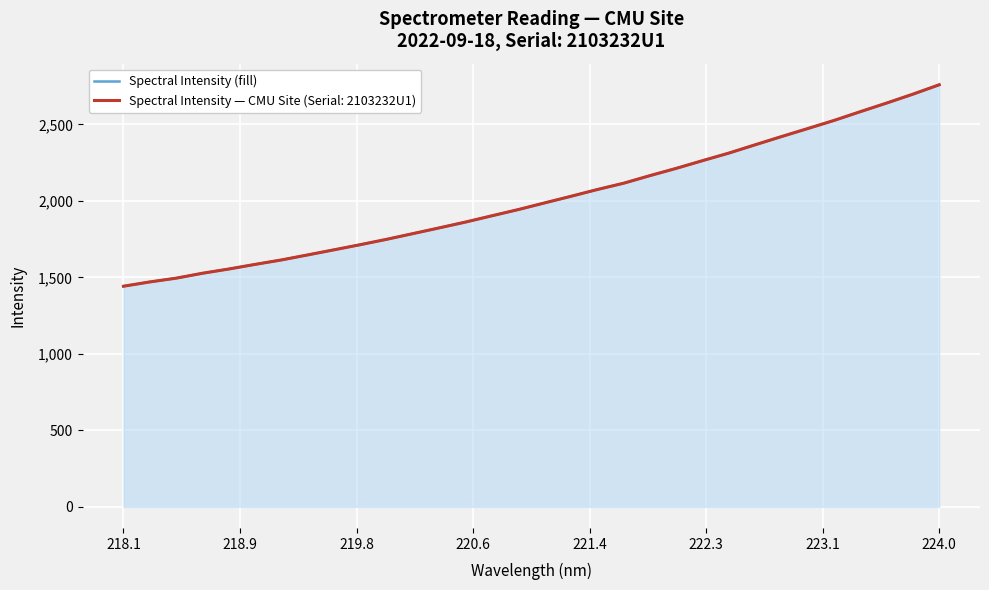

Reading left to right, transcribe all the data shown in this chart.

1442.3	1470.3	1494.9	1527.1	1554.8	1585.1	1614.2	1647.1	1680.5	1714.2	1749.2	1786.5	1824.0	1862.1	1903.1	1943.6	1987.2	2030.3	2074.5	2115.7	2165.3	2212.9	2263.3	2312.7	2366.9	2420.5	2473.1	2526.1	2583.4	2639.7	2697.8	2759.2